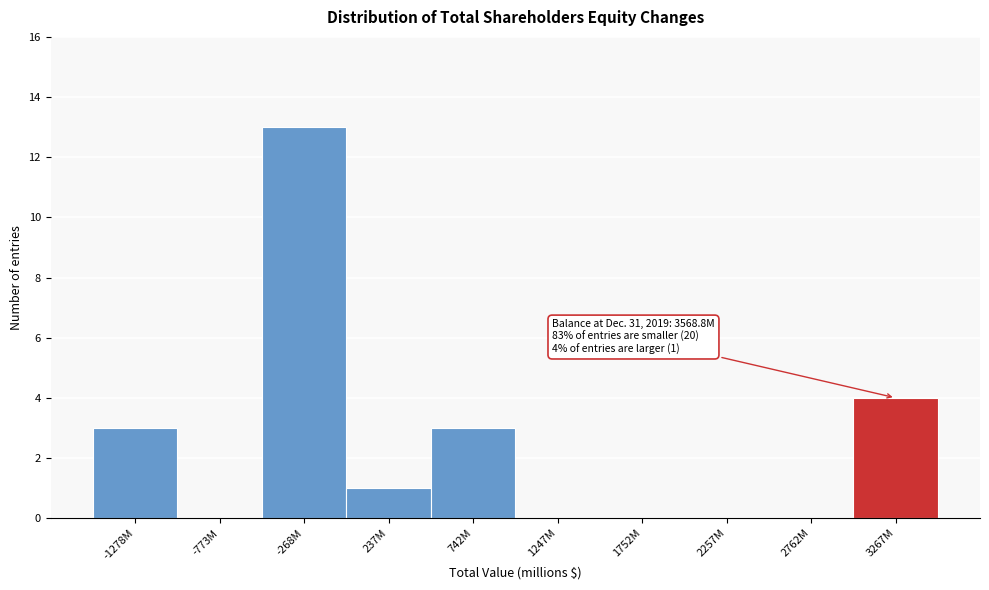

Reading right to left, extract all data points from this chart.

3267M=4	2762M=0	2257M=0	1752M=0	1247M=0	742M=3	237M=1	-268M=13	-773M=0	-1278M=3